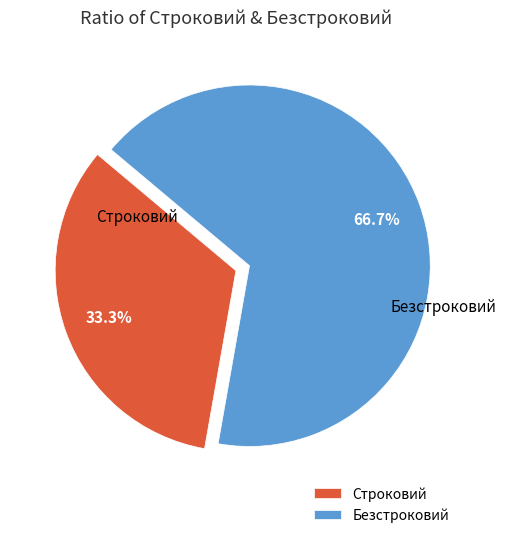

How many slices are in this pie chart?

2